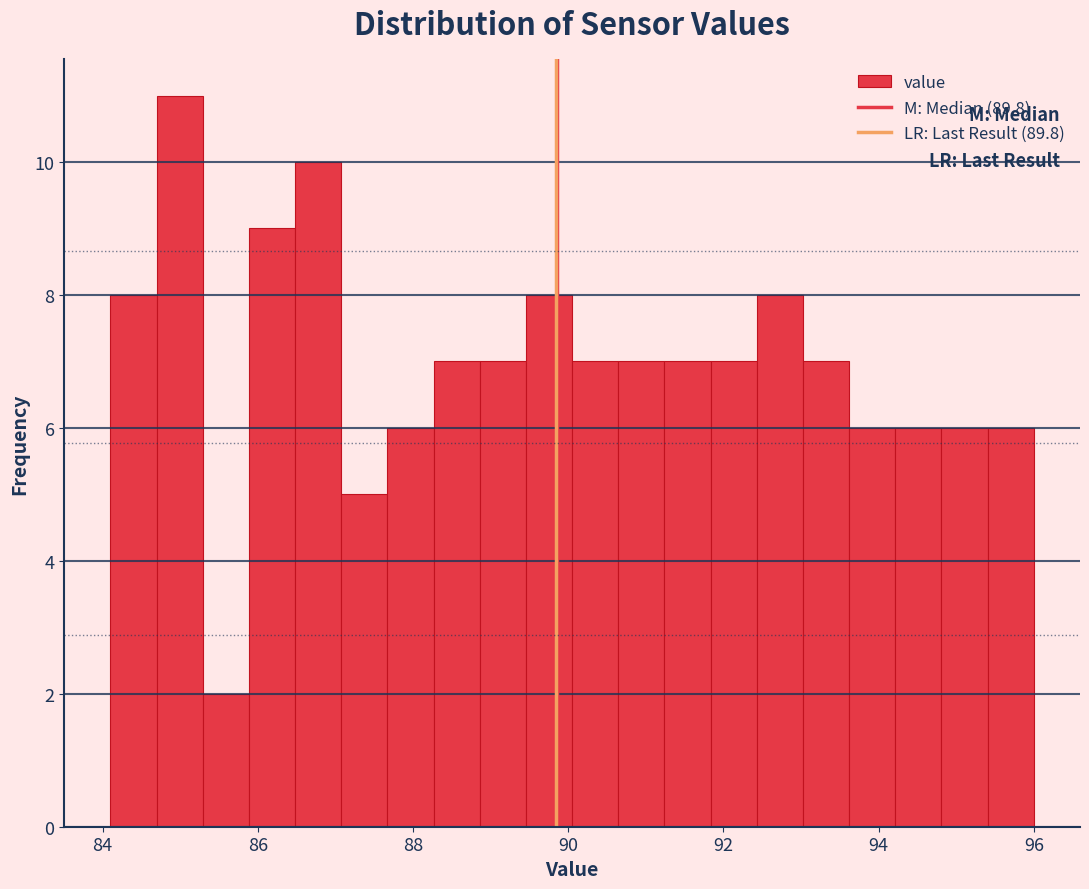

Around what value on the x-axis is the tallest bar? Give the approximate position of its centre, as read against the axis.

85.0